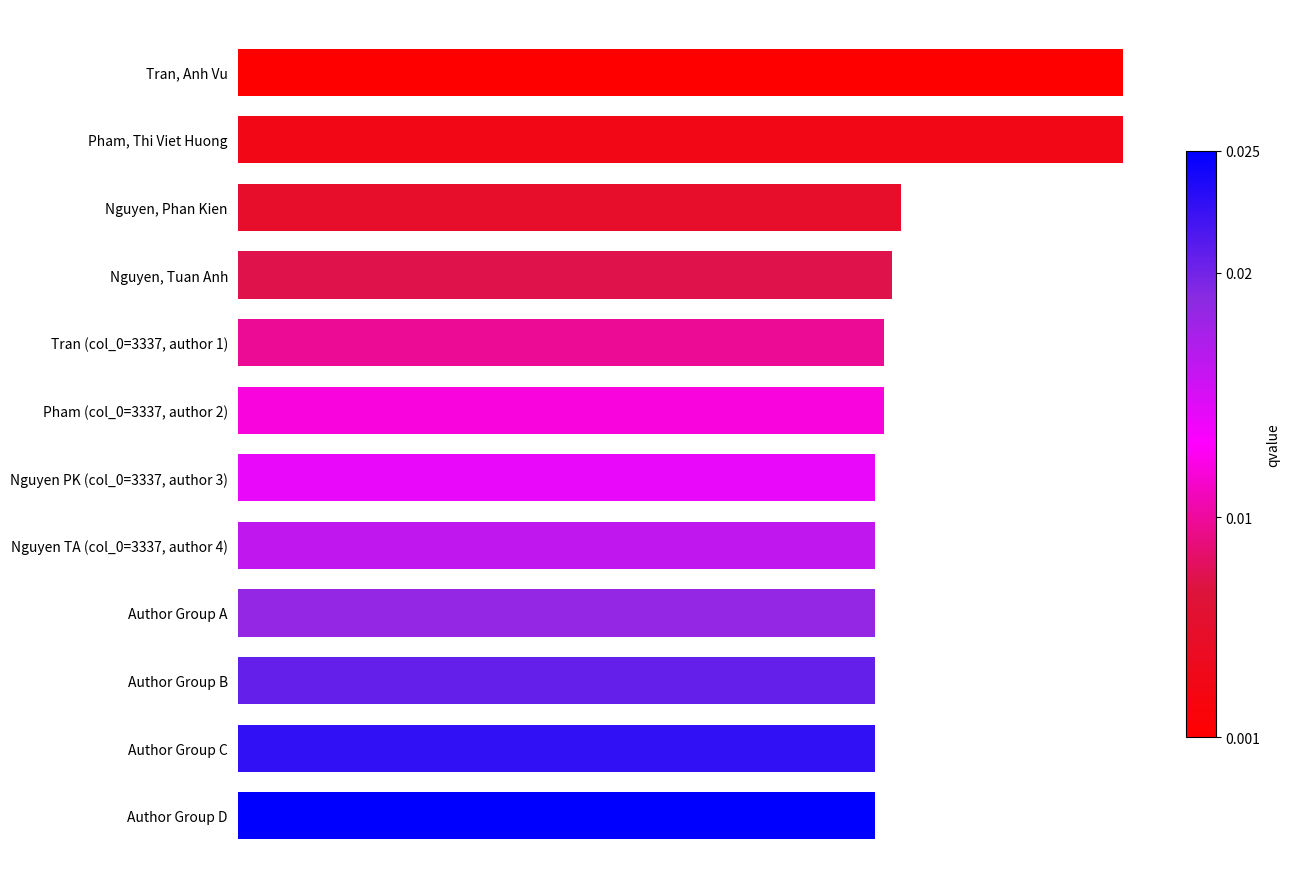

Does the chart contain any negative values?

No